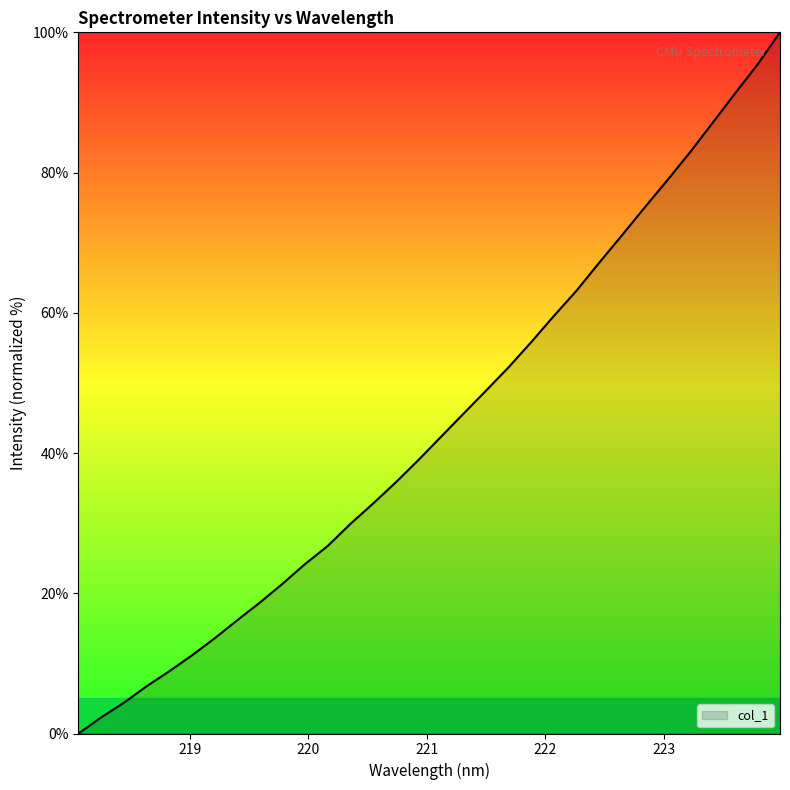

Does the chart have visible grid lines?

No